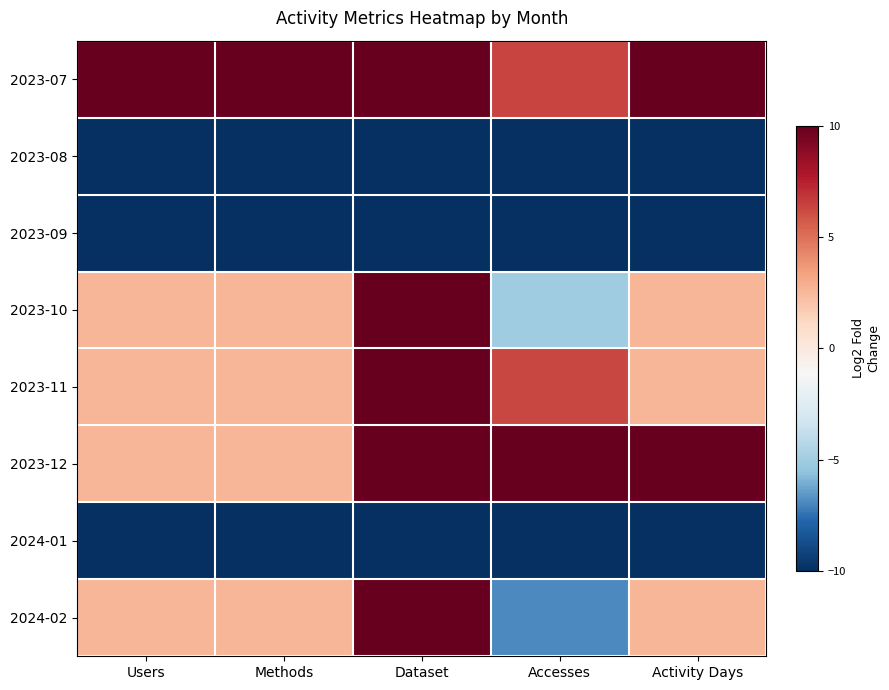

What is the smallest value displayed?

-10.0